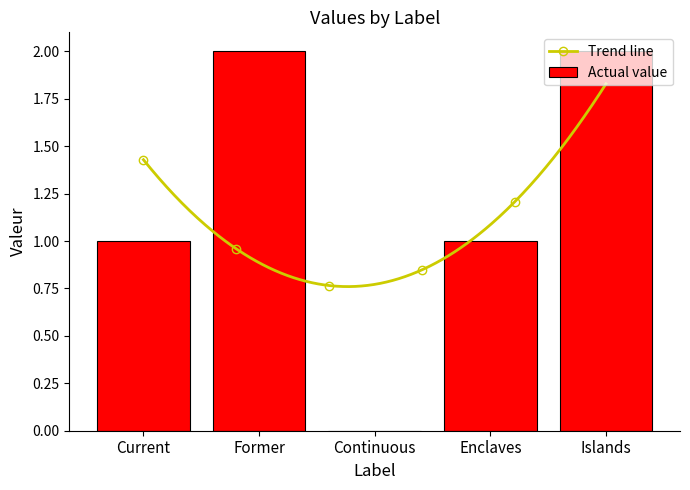

Which label corresponds to the largest value in the chart?

Former